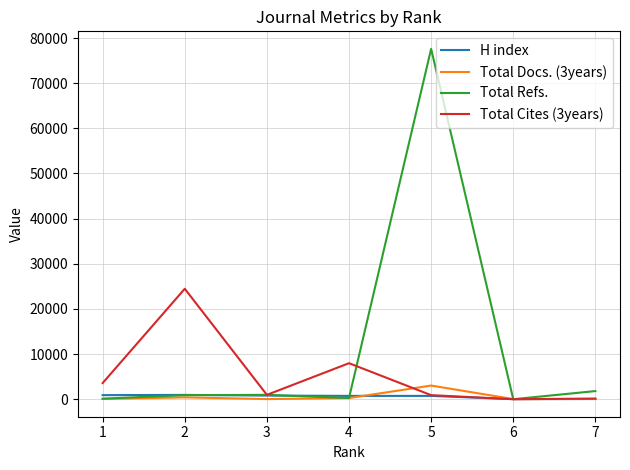

The value of Total Refs. at 5 is 77602. True or false?

True